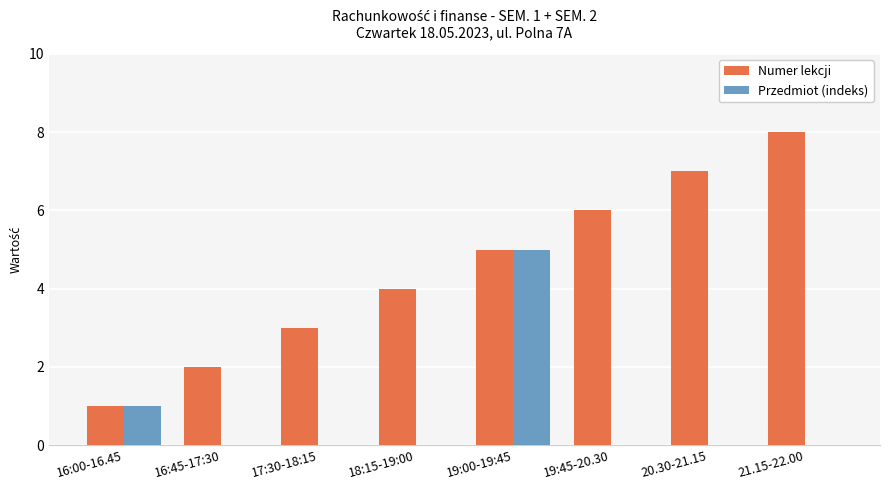

Reading right to left, extract all data points from this chart.

Numer lekcji: 21.15-22.00=8	20.30-21.15=7	19:45-20.30=6	19:00-19:45=5	18:15-19:00=4	17:30-18:15=3	16:45-17:30=2	16:00-16.45=1
Przedmiot (indeks): 21.15-22.00=0	20.30-21.15=0	19:45-20.30=0	19:00-19:45=5	18:15-19:00=0	17:30-18:15=0	16:45-17:30=0	16:00-16.45=1